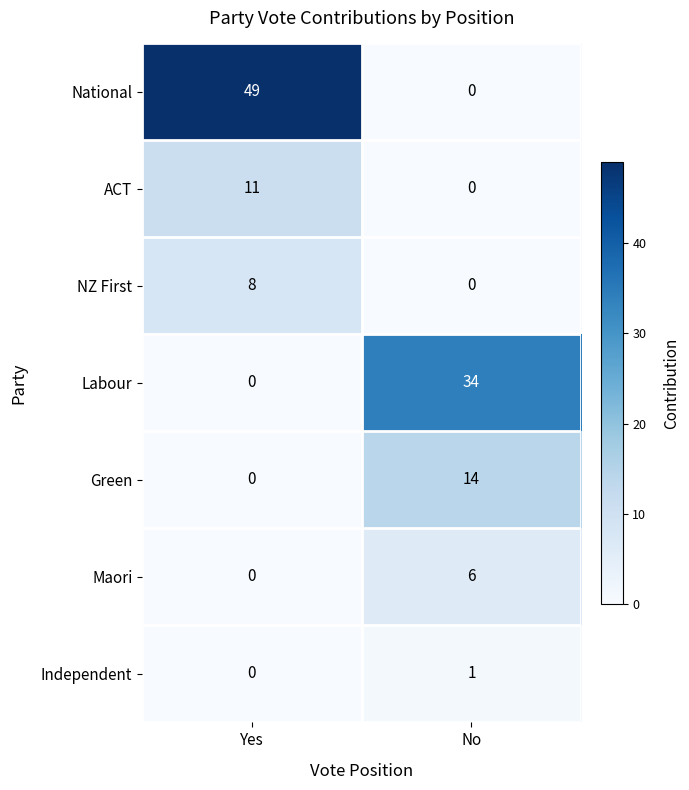

Count the number of data series in this chart.

7